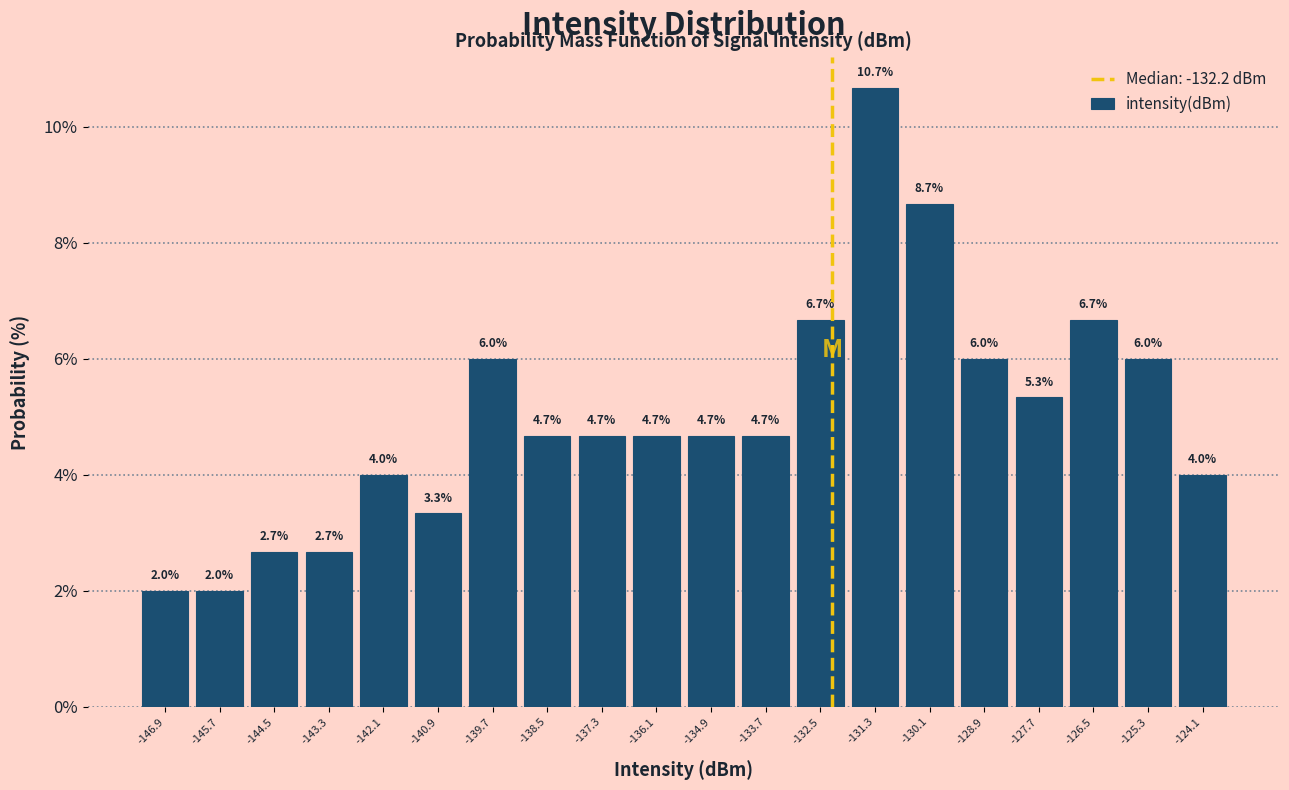

Reading left to right, list every bar in this chart as the range it spans on the x-axis followed by its height. The bar edges are not printed on the chart, so give them approximately, as read against the axis.

-147.4 to -146.2: 2.0
-146.2 to -145.0: 2.0
-145.0 to -143.8: 2.7
-143.8 to -142.6: 2.7
-142.6 to -141.4: 4.0
-141.4 to -140.2: 3.3
-140.2 to -139.0: 6.0
-139.0 to -137.8: 4.7
-137.8 to -136.6: 4.7
-136.6 to -135.4: 4.7
-135.4 to -134.2: 4.7
-134.2 to -133.2: 4.7
-133.2 to -132.0: 6.7
-132.0 to -130.8: 10.7
-130.8 to -129.6: 8.7
-129.6 to -128.4: 6.0
-128.4 to -127.2: 5.3
-127.2 to -126.0: 6.7
-126.0 to -124.8: 6.0
-124.8 to -123.6: 4.0